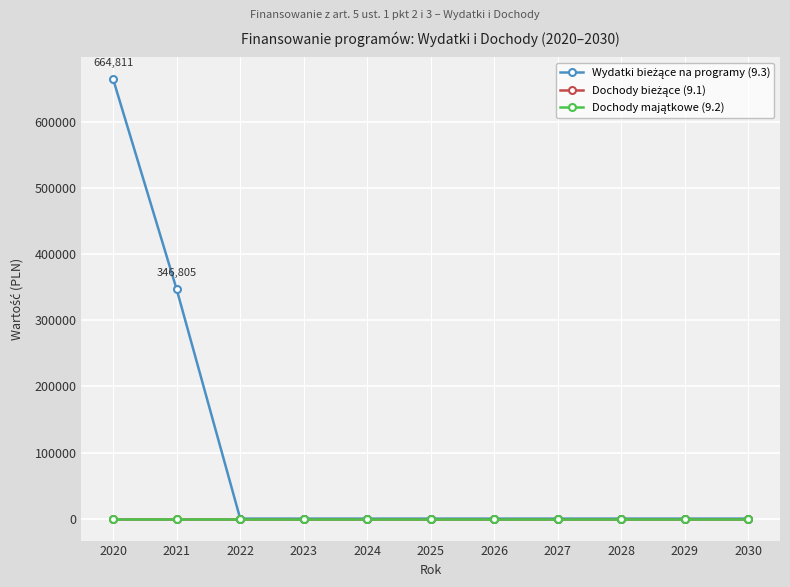

Reading left to right, what are all the values shown in this chart?

Wydatki bieżące na programy (9.3): 2020=664810.6	2021=346805.0	2022=0.0	2023=0.0	2024=0.0	2025=0.0	2026=0.0	2027=0.0	2028=0.0	2029=0.0	2030=0.0
Dochody bieżące (9.1): 2020=0.0	2021=0.0	2022=0.0	2023=0.0	2024=0.0	2025=0.0	2026=0.0	2027=0.0	2028=0.0	2029=0.0	2030=0.0
Dochody majątkowe (9.2): 2020=0.0	2021=0.0	2022=0.0	2023=0.0	2024=0.0	2025=0.0	2026=0.0	2027=0.0	2028=0.0	2029=0.0	2030=0.0